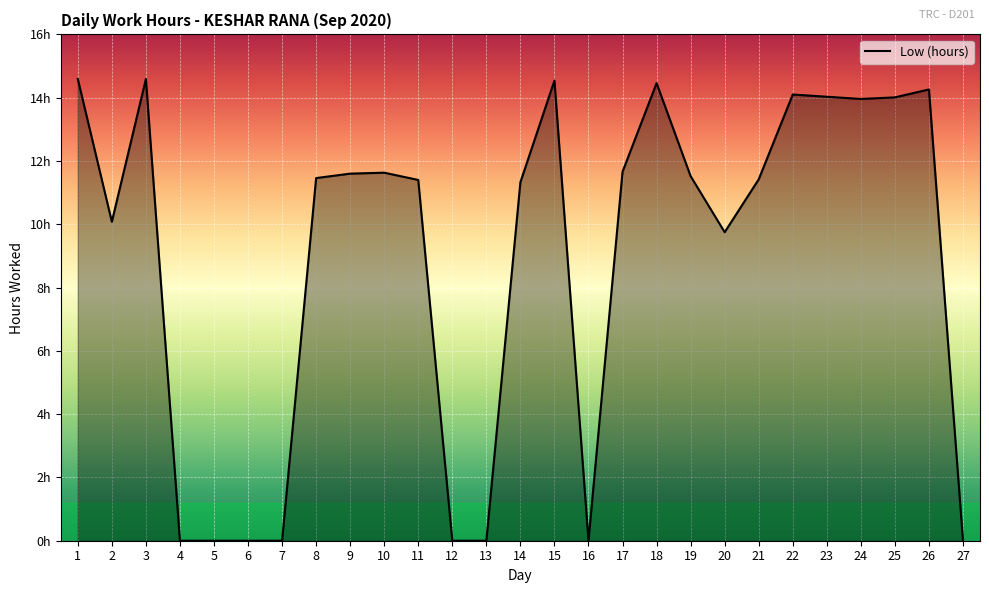

Where is the first local maximum?

3